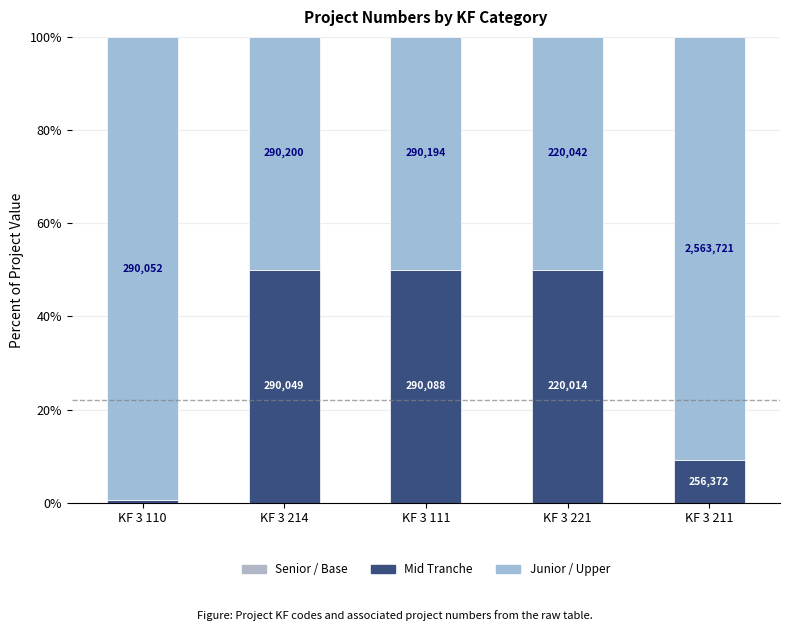

Are the bars horizontal?

No